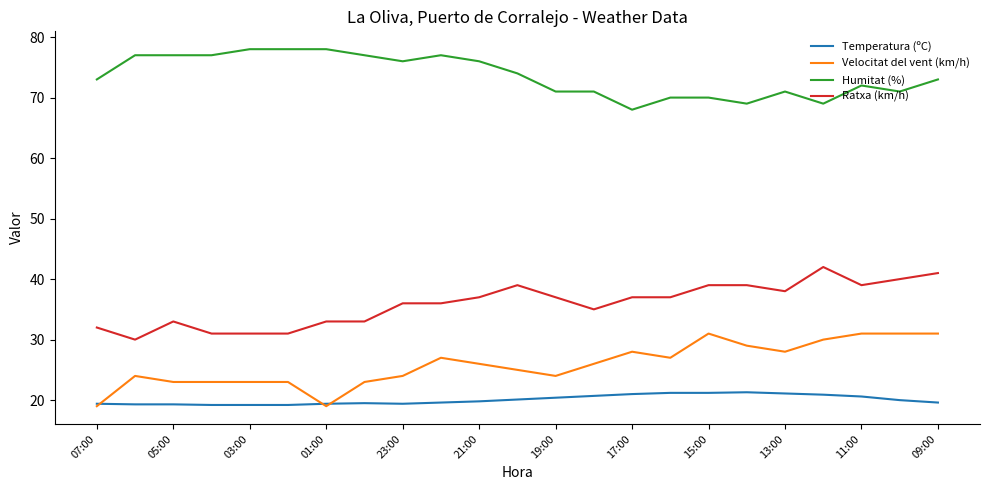

Does the chart have visible grid lines?

No